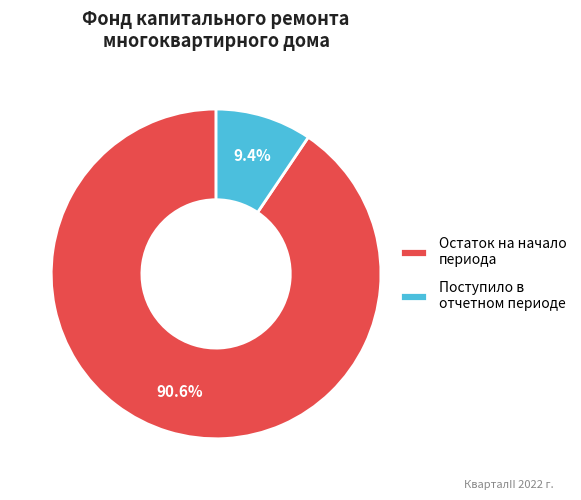

Which slice is the largest?

Остаток на начало периода